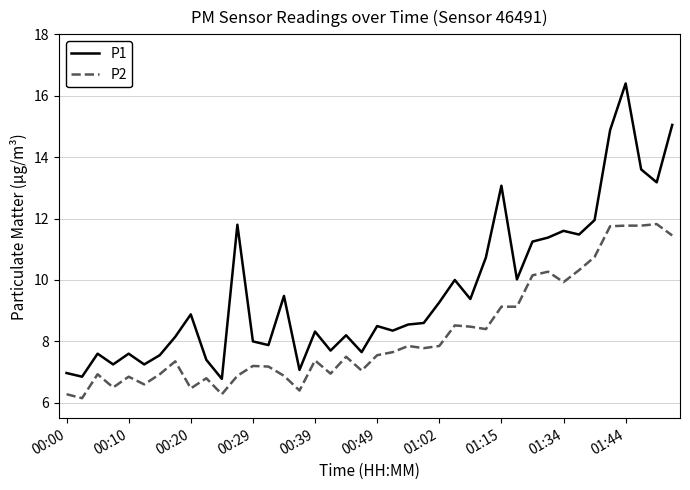

List the series in order of their overall mean, lowest first.

P2, P1